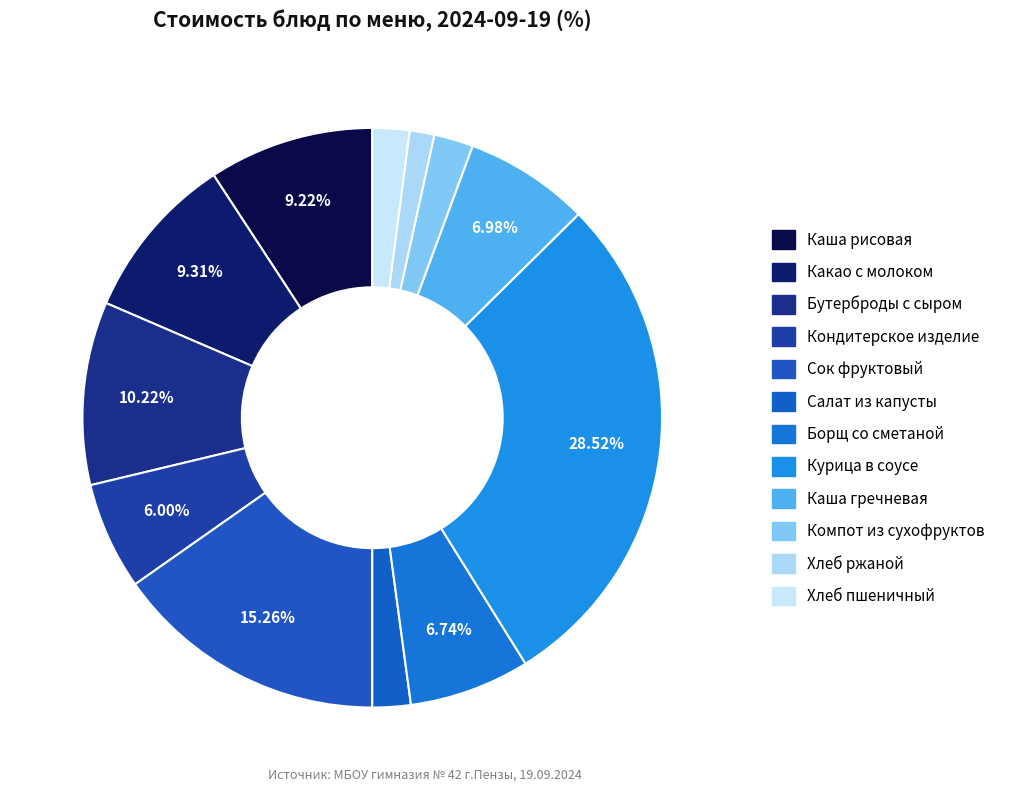

How many segments does this pie chart have?

12